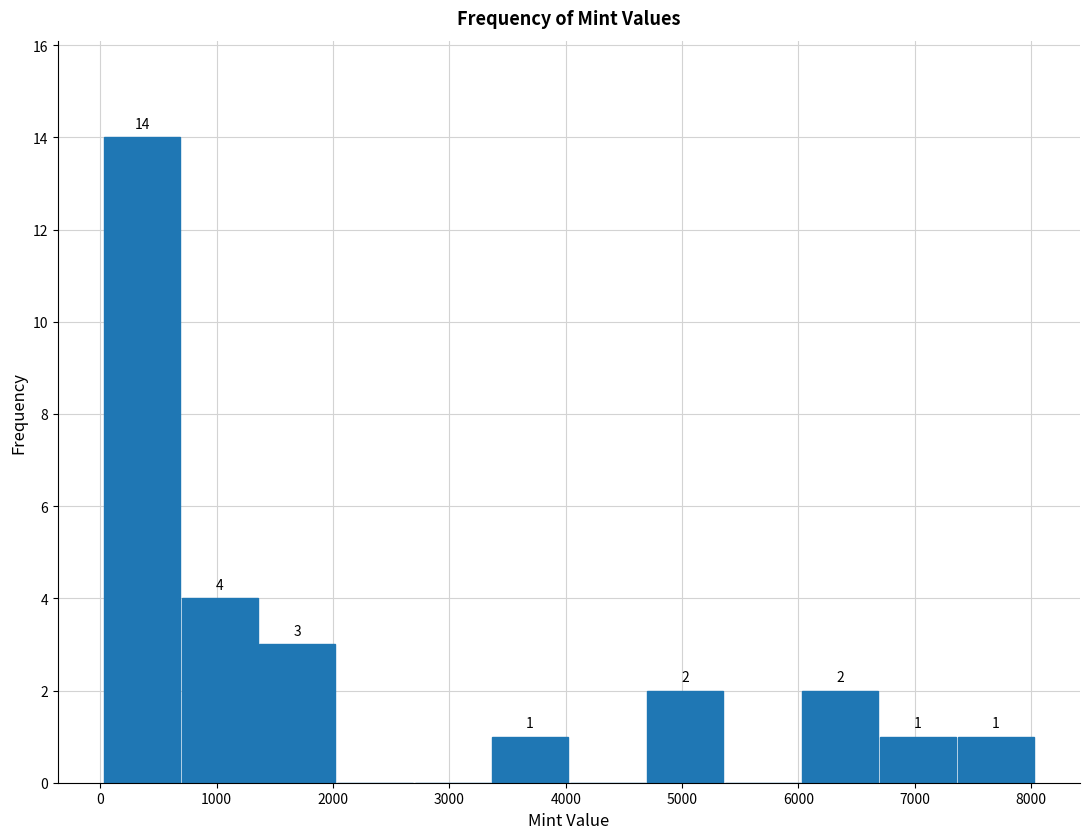

Over which range of the x-axis is the bar tallest?

0 to 700